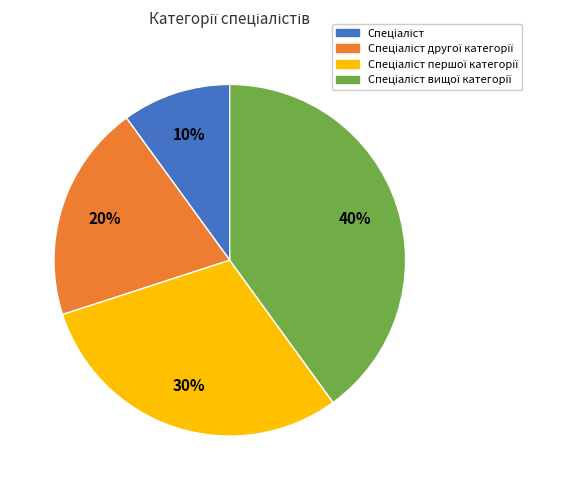

To the nearest percent, what is the difference between the largest and smallest slice percentages?

30%